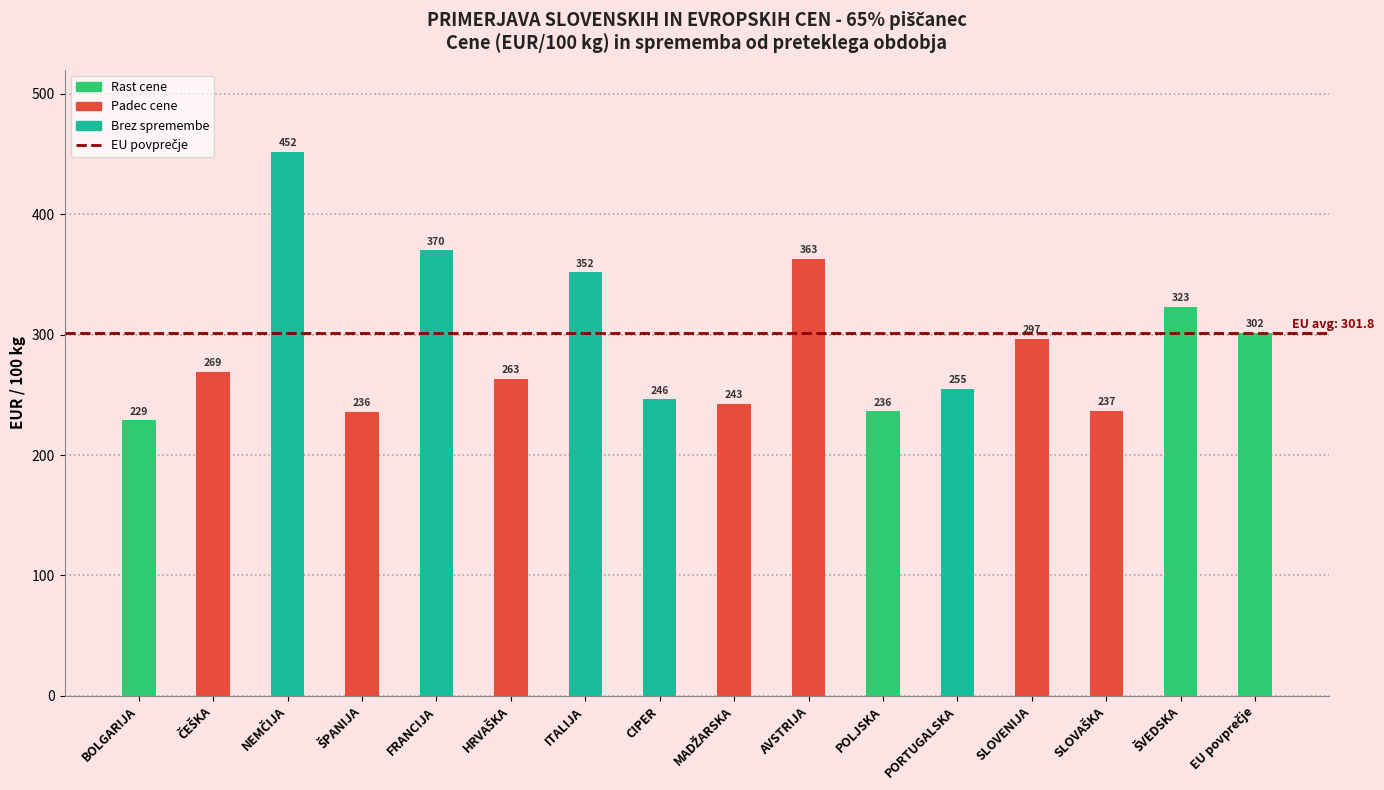

Does the chart contain any negative values?

No